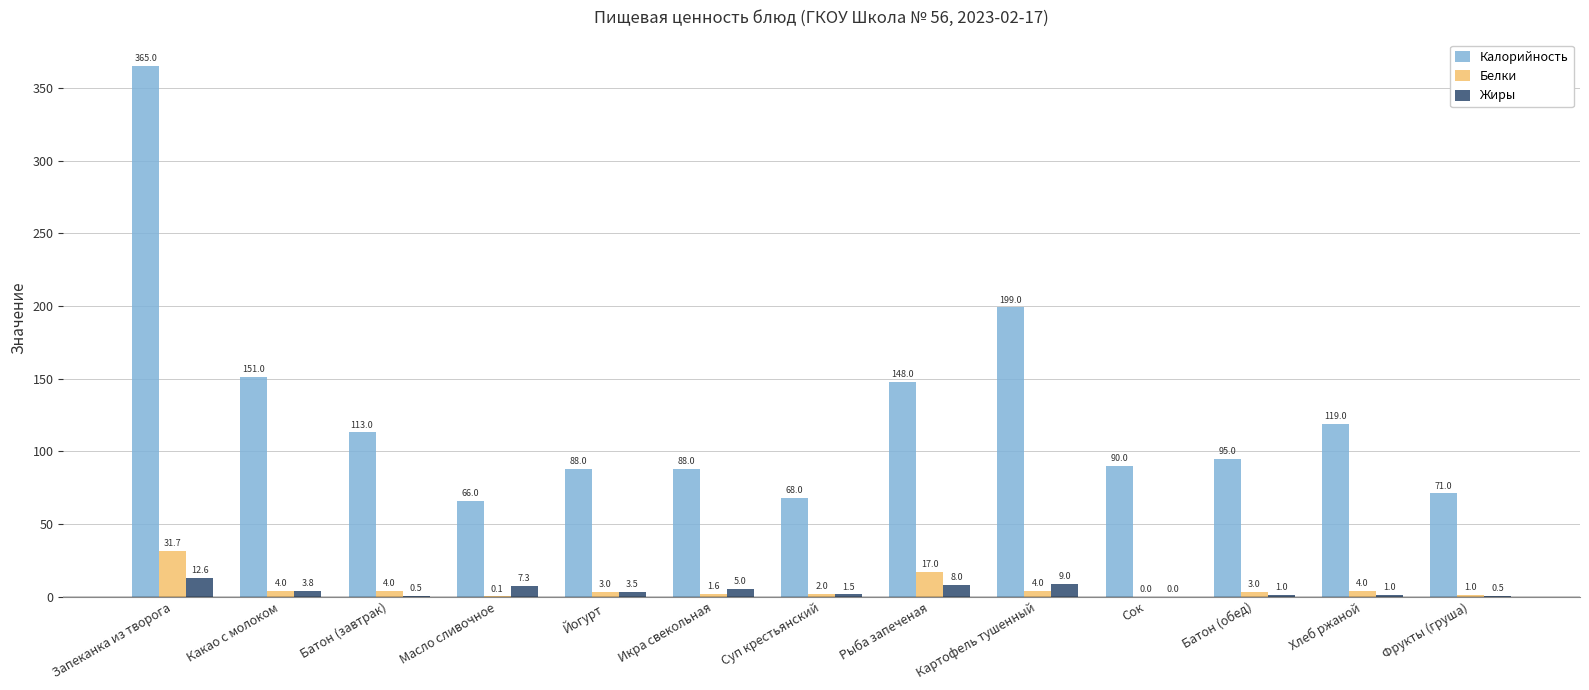

Reading left to right, transcribe all the data shown in this chart.

Калорийность: 365.0	151.0	113.0	66.0	88.0	88.0	68.0	148.0	199.0	90.0	95.0	119.0	71.0
Белки: 31.7	4.0	4.0	0.1	3.0	1.6	2.0	17.0	4.0	0.0	3.0	4.0	1.0
Жиры: 12.6	3.8	0.5	7.3	3.5	5.0	1.5	8.0	9.0	0.0	1.0	1.0	0.5